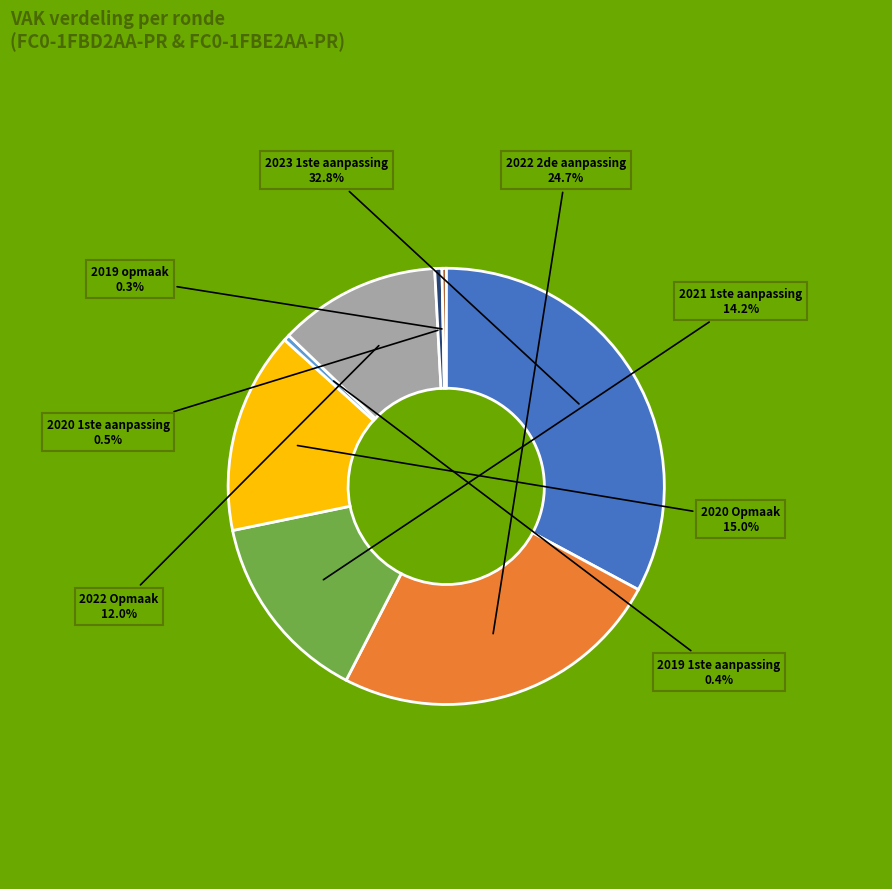

Is the sum of 2022 2de aanpassing and 2022 Opmaak greater than half?

No